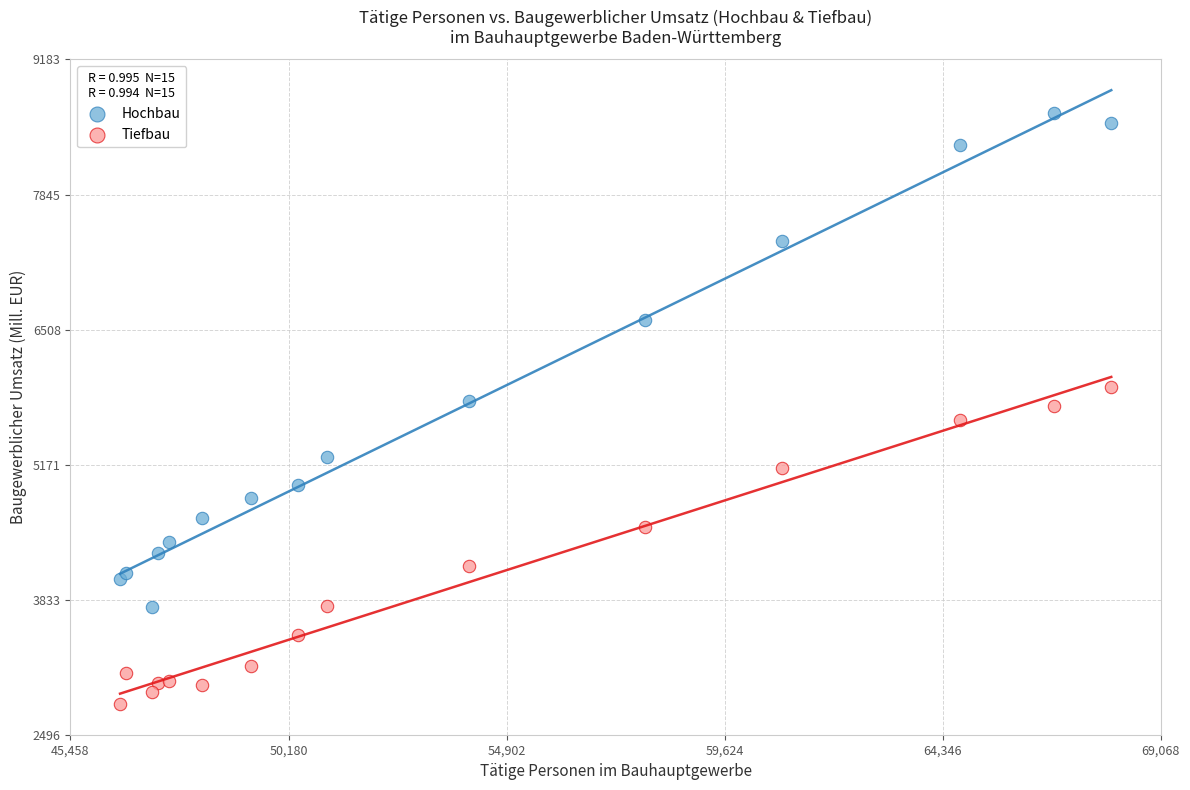

What are all the series names shown in the legend?

Hochbau, Tiefbau